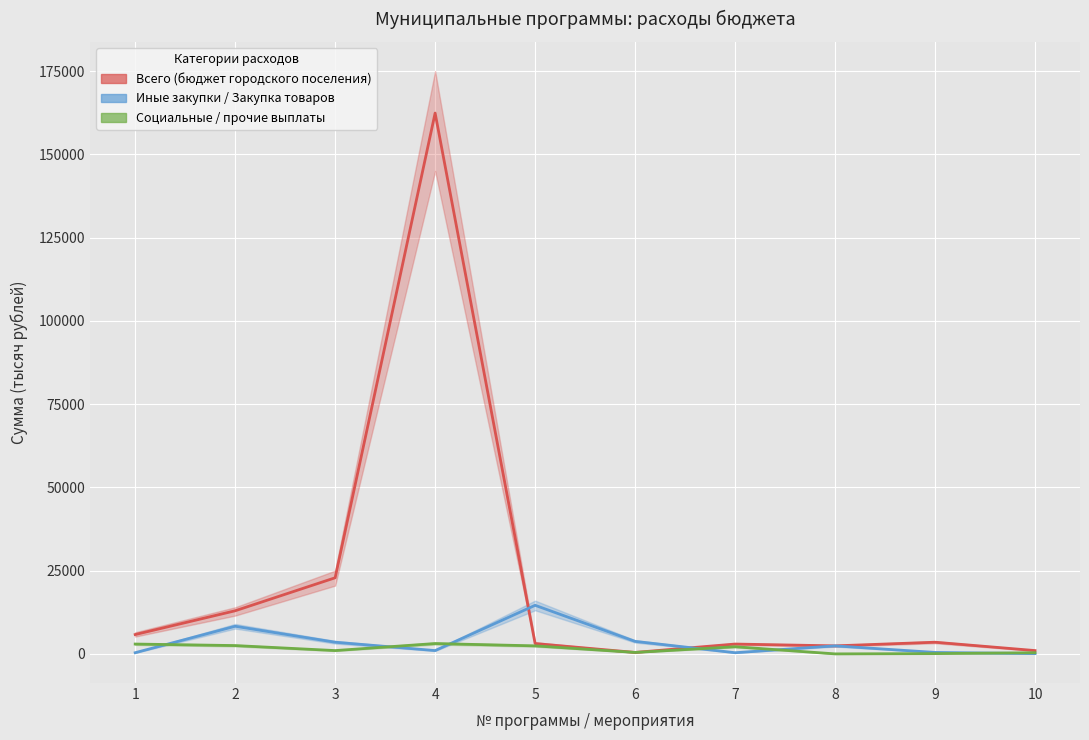

At which category does Иные закупки / Закупка товаров reach its first local valley?

4